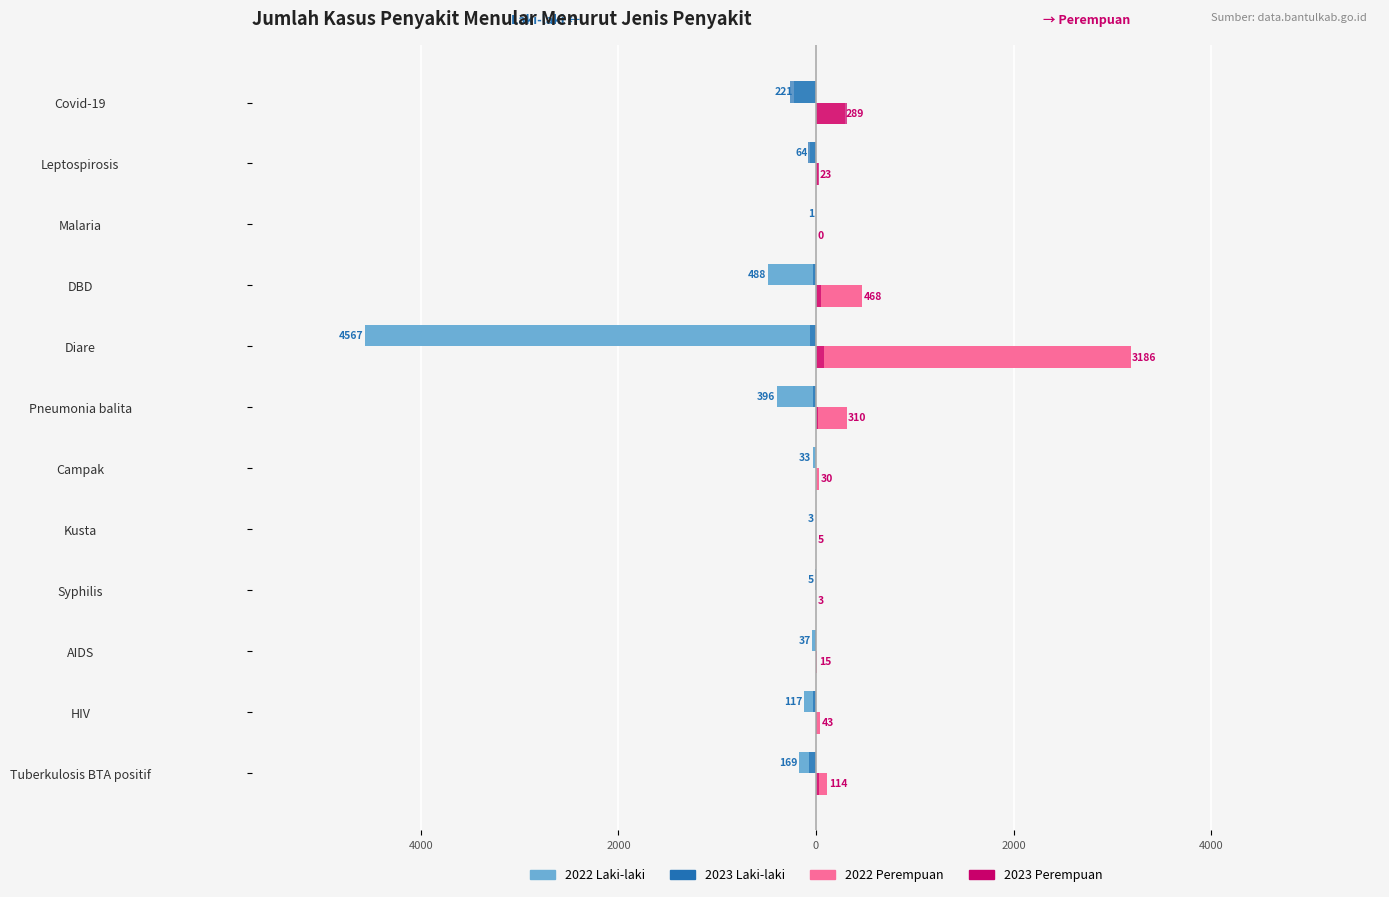

What are all the series names shown in the legend?

2022 Laki-laki, 2023 Laki-laki, 2022 Perempuan, 2023 Perempuan